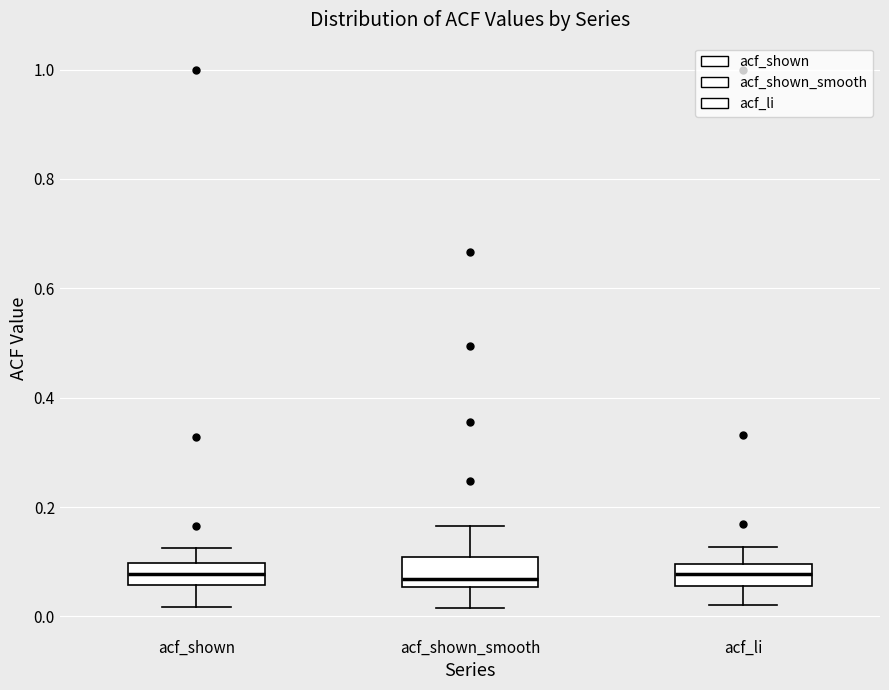

Reading left to right, read every box against the y-axis: the position of its median line, the range the box covers, and the ends of its whiskers. The values are not printed on the chart, so give them approximately, as read against the axis.

acf_shown: median 0.08, box 0.06 to 0.10, whiskers 0.02 to 0.12
acf_shown_smooth: median 0.06 (just above the box's lower edge), box 0.06 to 0.10, whiskers 0.02 to 0.16
acf_li: median 0.08, box 0.06 to 0.10, whiskers 0.02 to 0.12